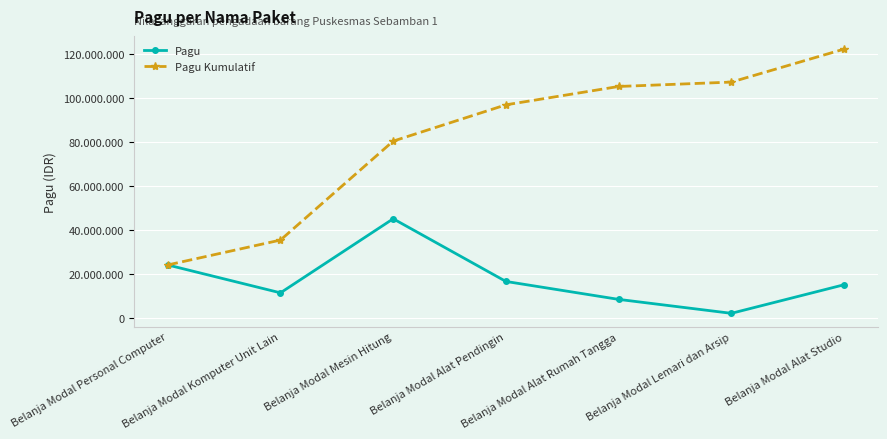

Rank the series at Belanja Modal Komputer Unit Lain from lowest to highest value.

Pagu, Pagu Kumulatif